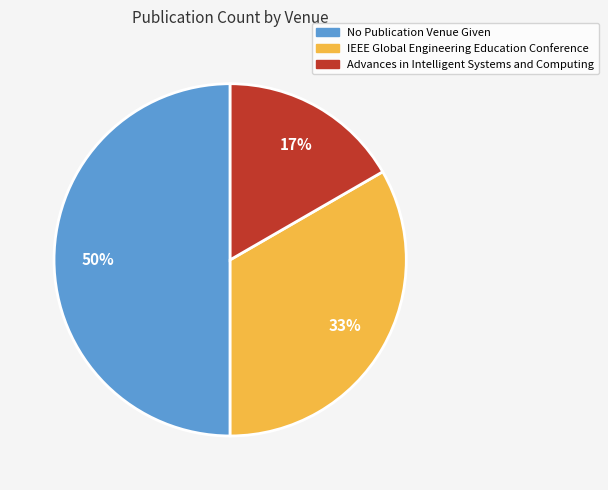

To the nearest percent, what percentage of the pie is IEEE Global Engineering Education Conference?

33%